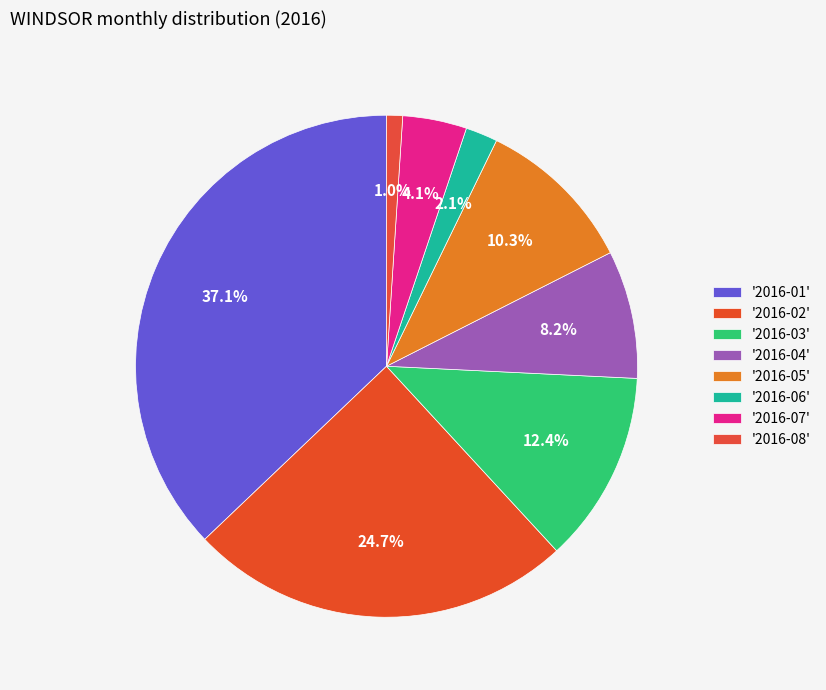

Count the number of slices in the pie.

8